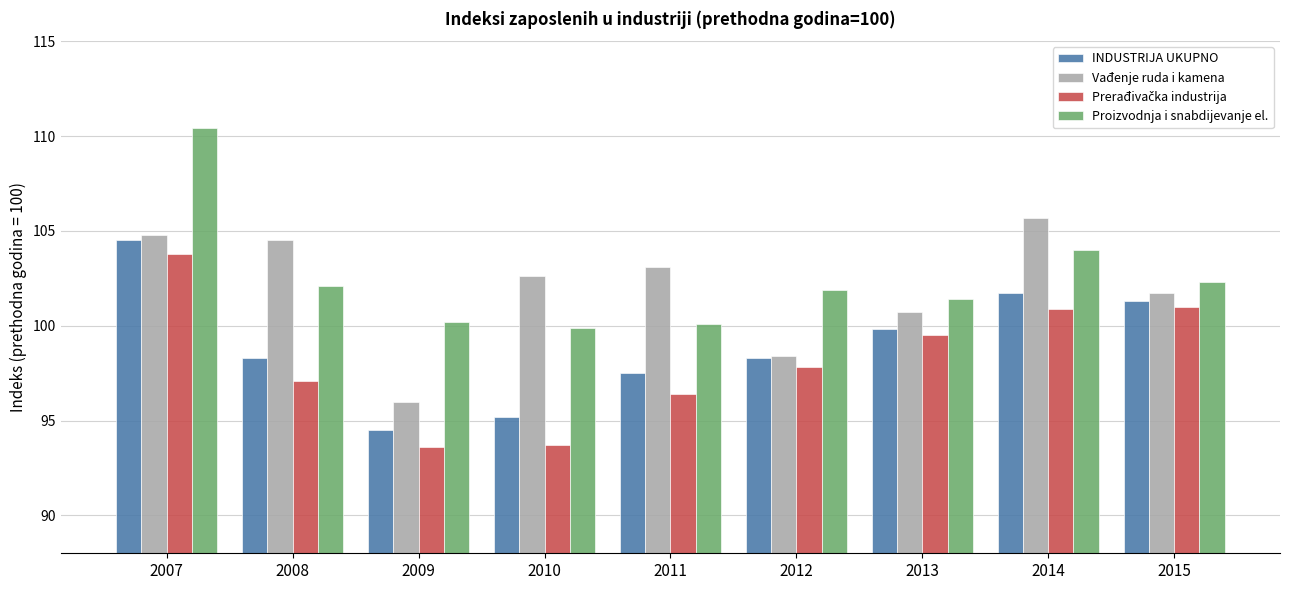

What is the difference between the maximum and minimum values in the INDUSTRIJA UKUPNO series?

10.0